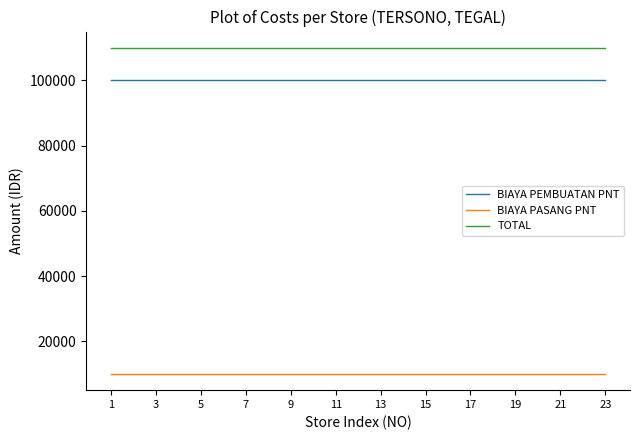

True or false: BIAYA PASANG PNT and TOTAL cross at least once.

False